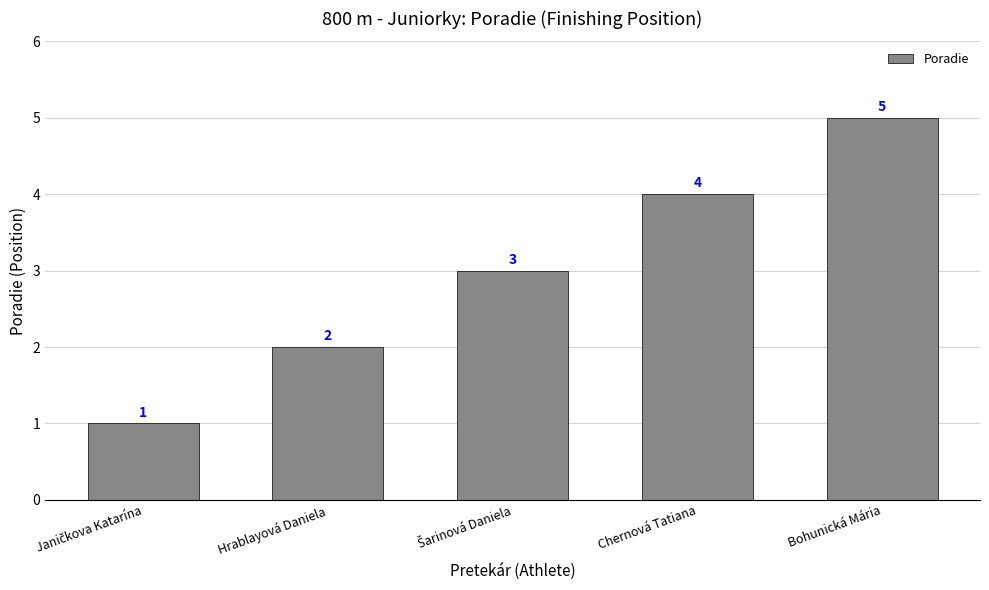

True or false: the data shows 1 at Chernová Tatiana.

False